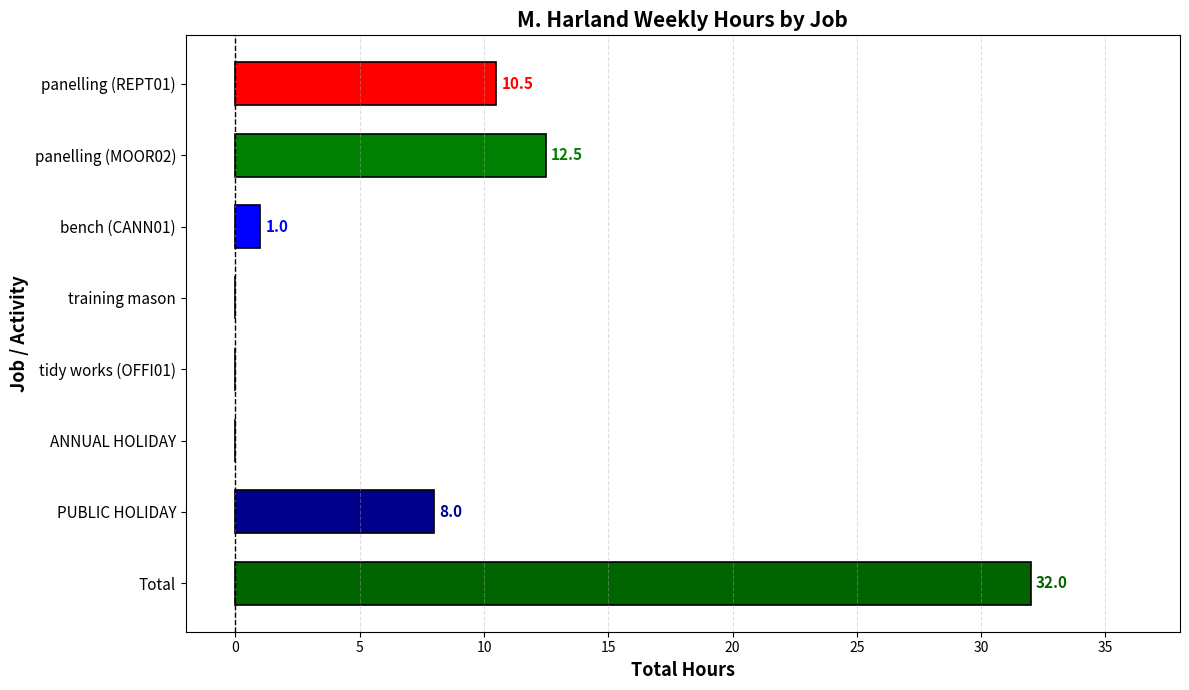

What is the sum of the values at PUBLIC HOLIDAY and ANNUAL HOLIDAY?

8.0